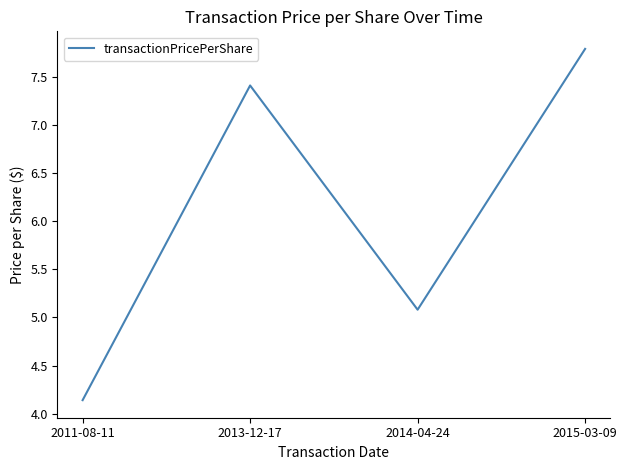

How many interior local peaks (higher than both neighbors) does the data have?

1